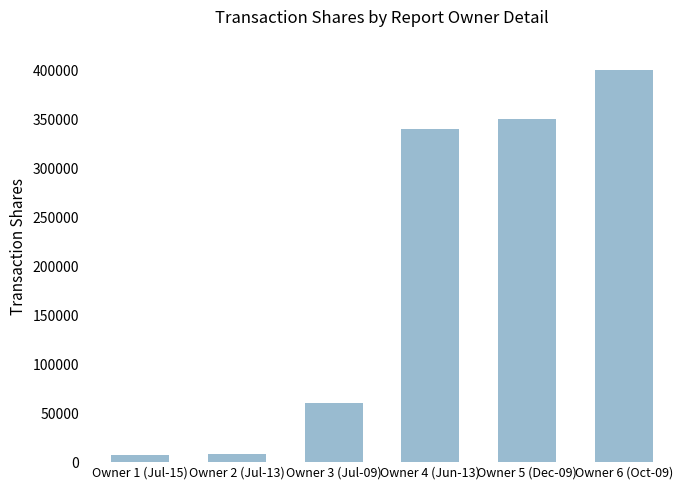

What is the value of the 6th bar from the left?

400000